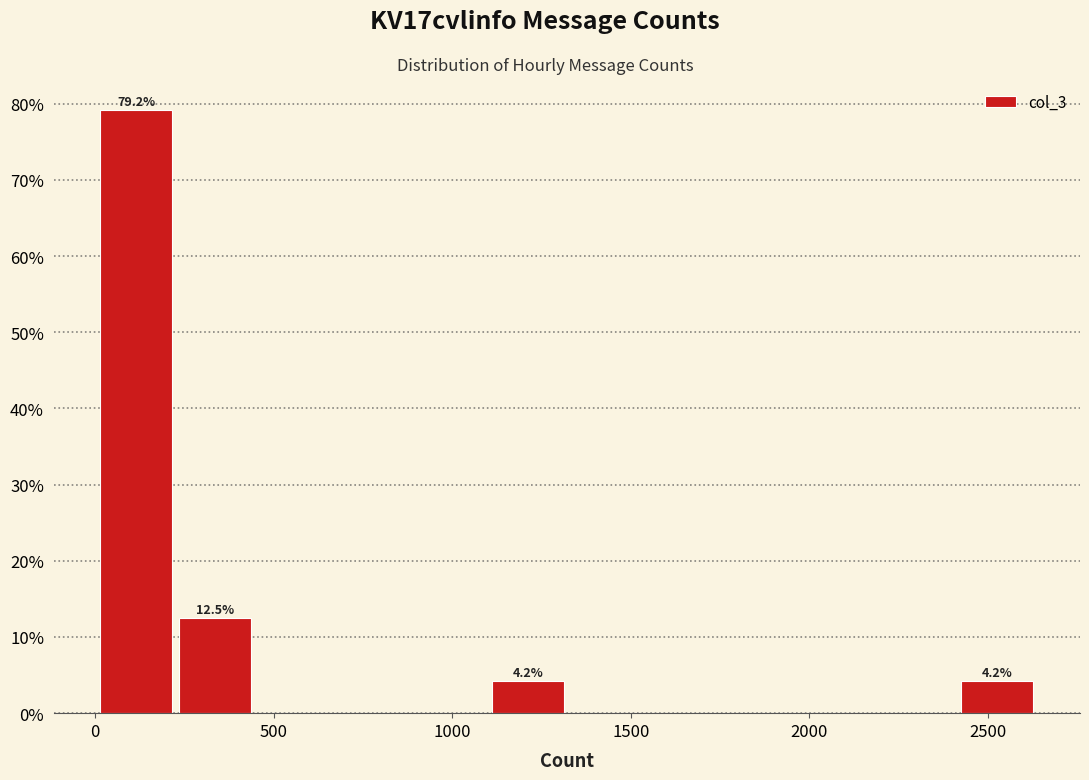

Which range on the x-axis has the tallest bar?

0 to 250